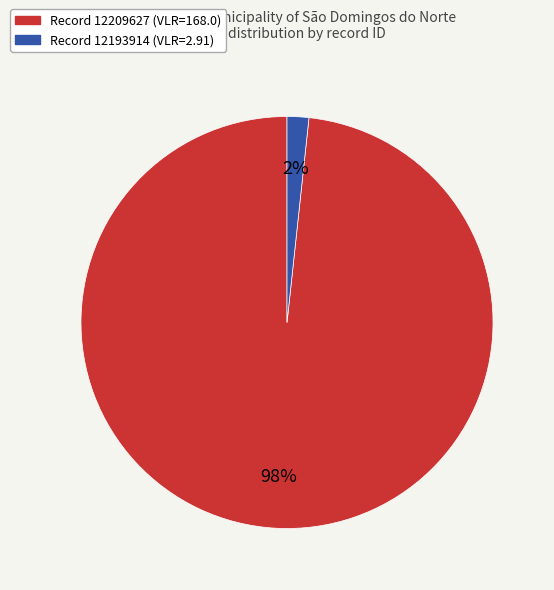

Count the number of slices in the pie.

2